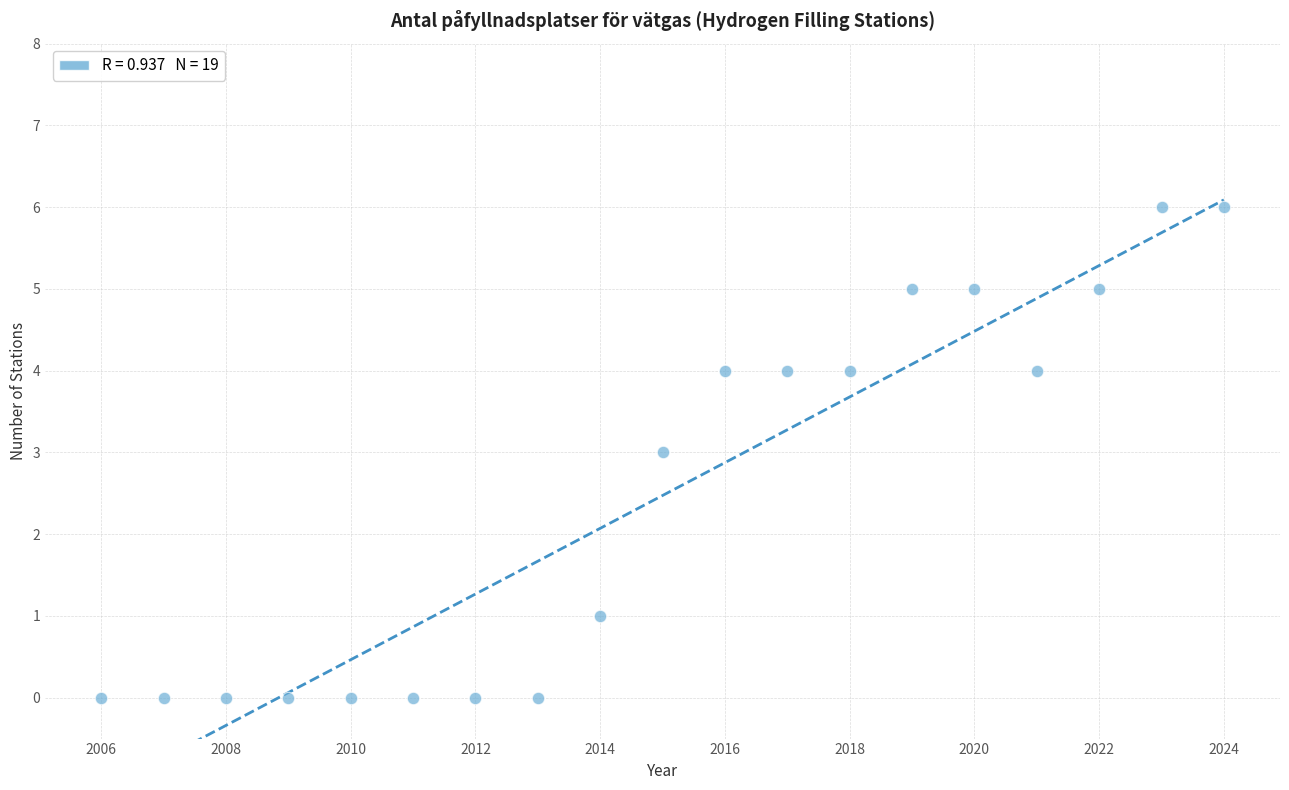

What is the range of X values (max minus min)?

18